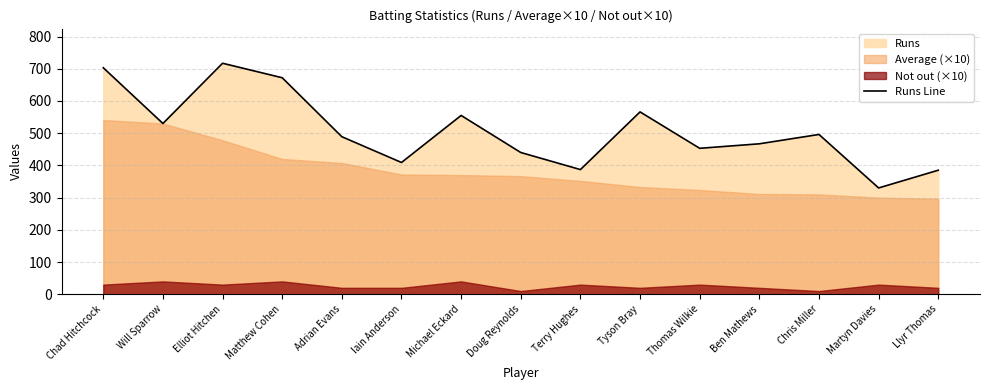

Which label corresponds to the smallest value in the chart?

Martyn Davies